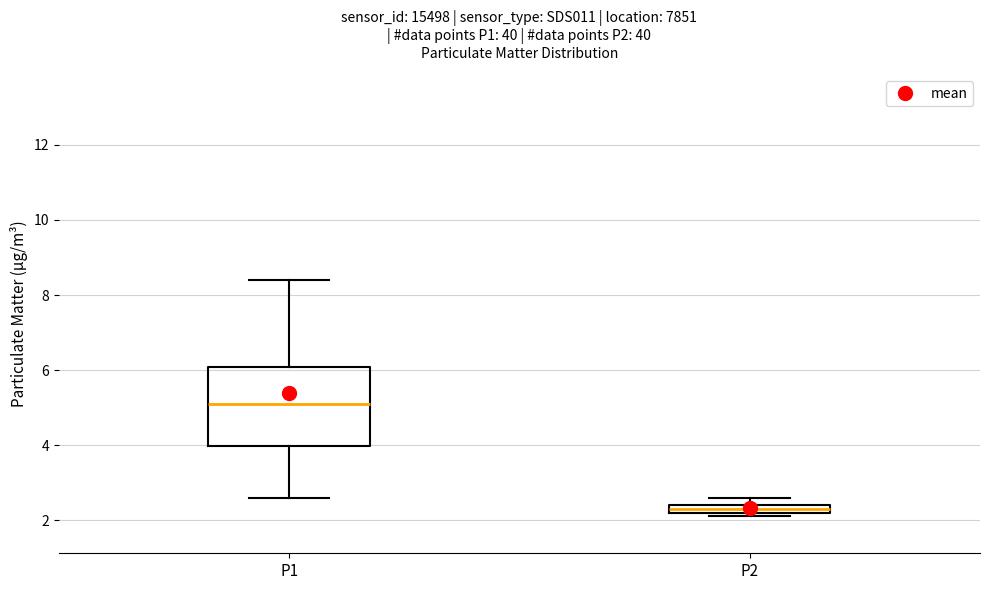

Where is the upper edge of the box for P1 on the y-axis? The values are not printed on the chart, so give them approximately, as read against the axis.

6.0